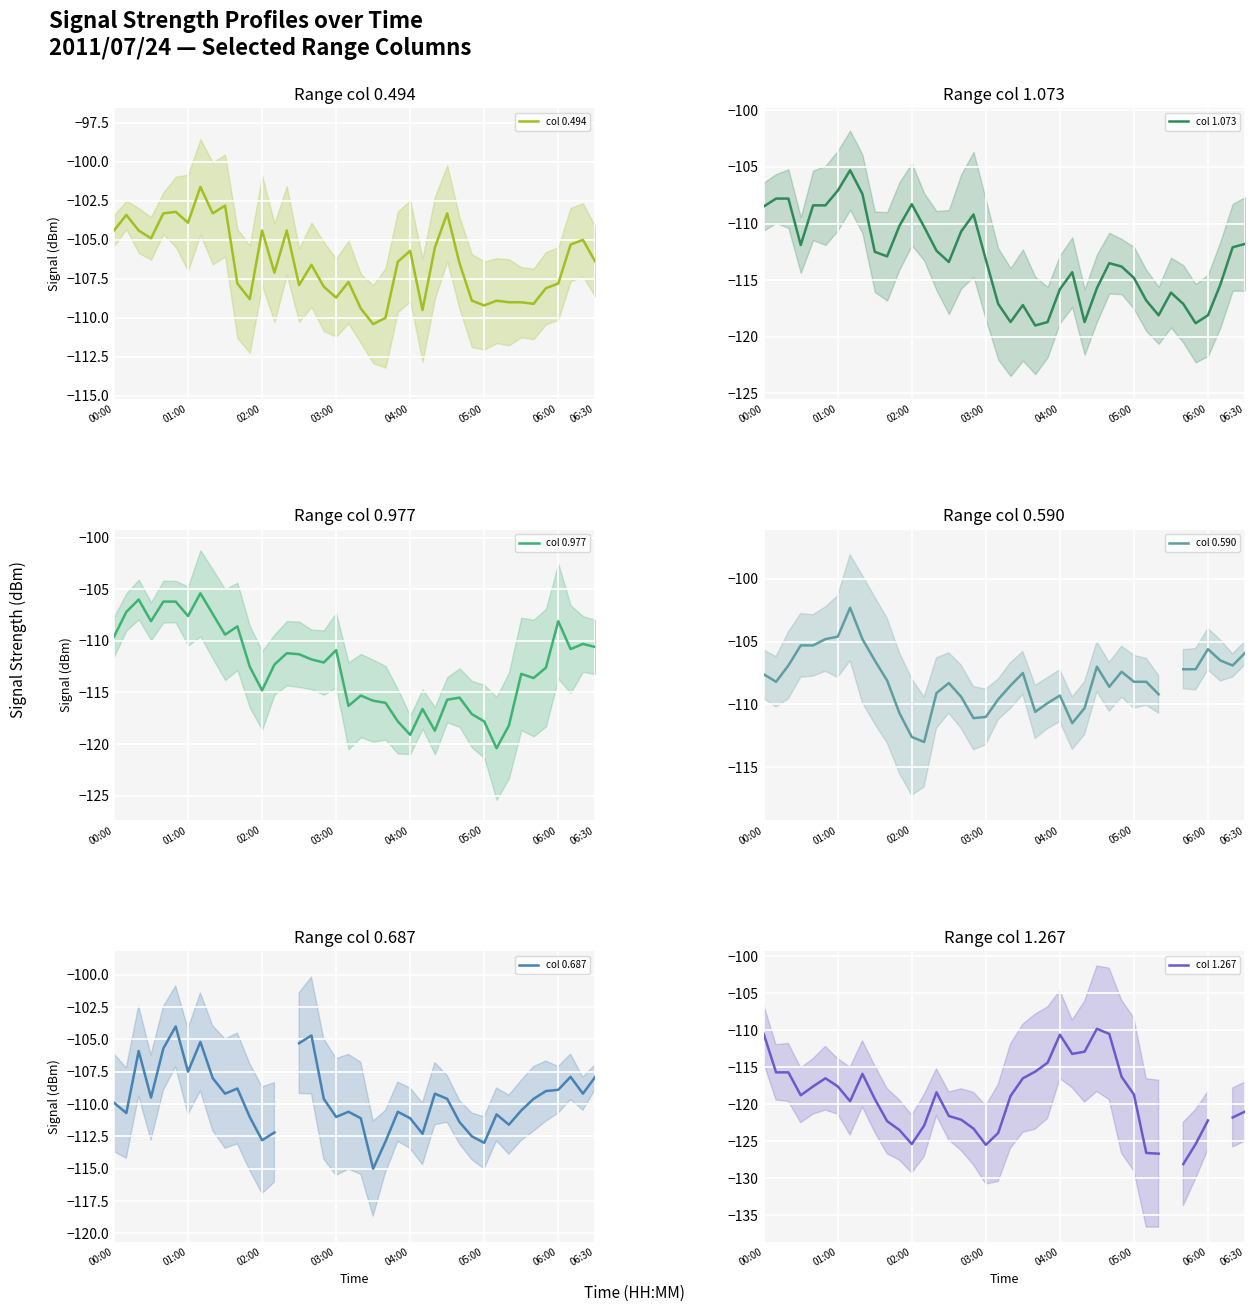

How many values in col 0.687 are below zero?

39